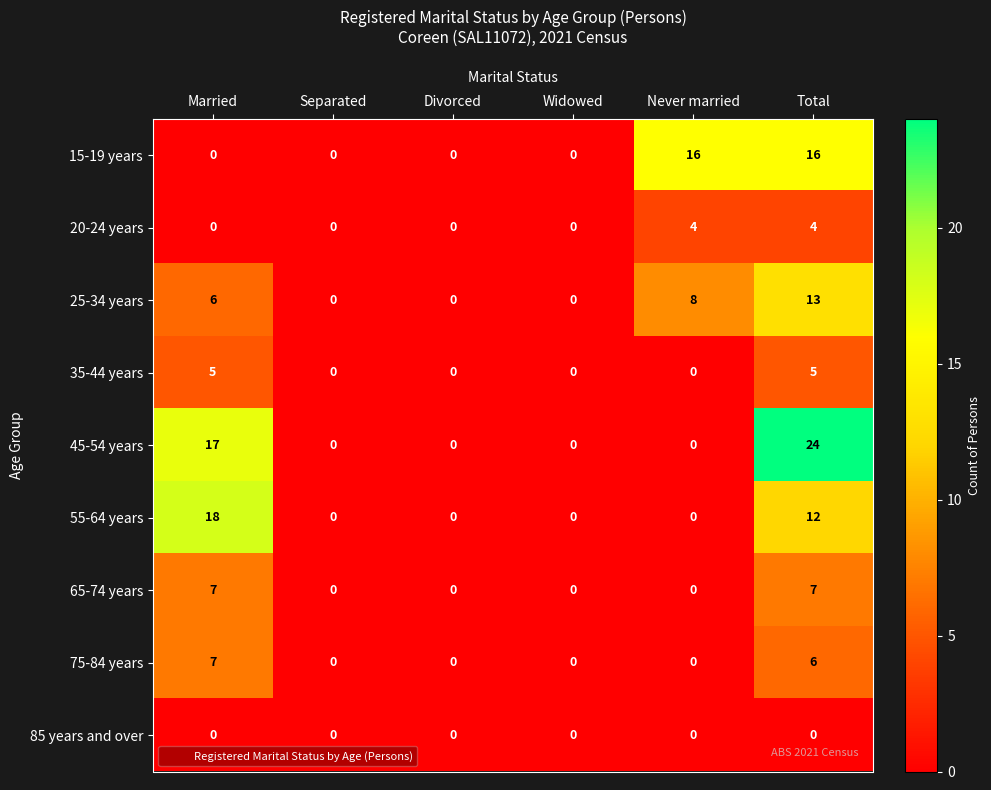

What is the difference between the maximum and minimum values in the 20-24 years series?

4